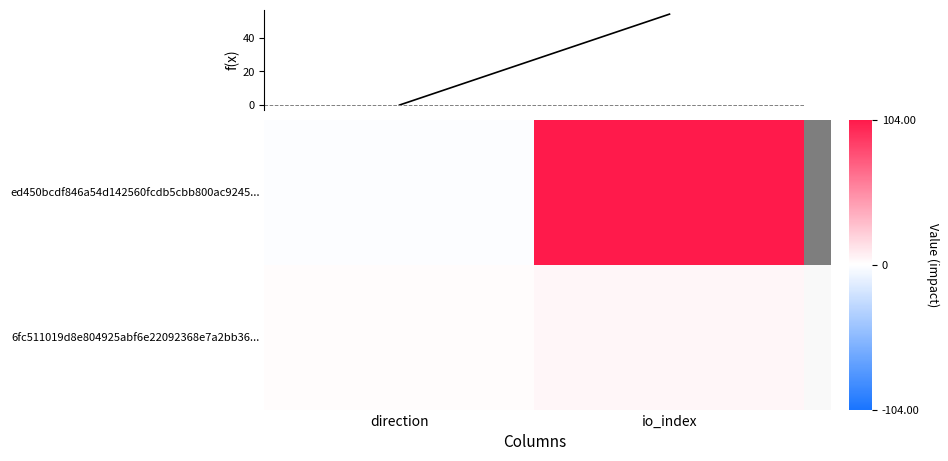

What is the spread (max minus min) of values at io_index?

100